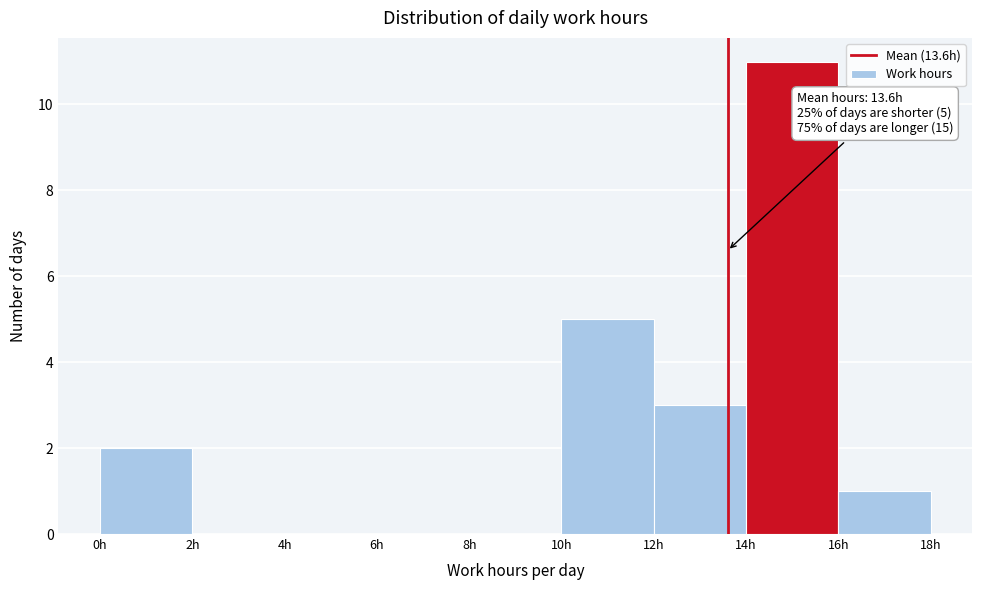

Which range on the x-axis has the tallest bar?

14 to 16